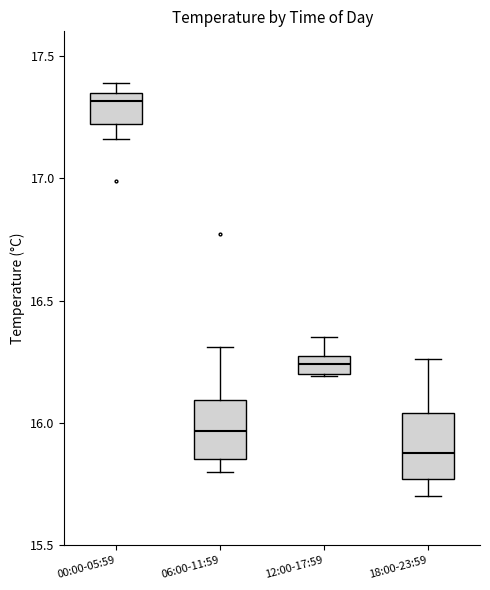

Which box's median line is the highest?

00:00-05:59